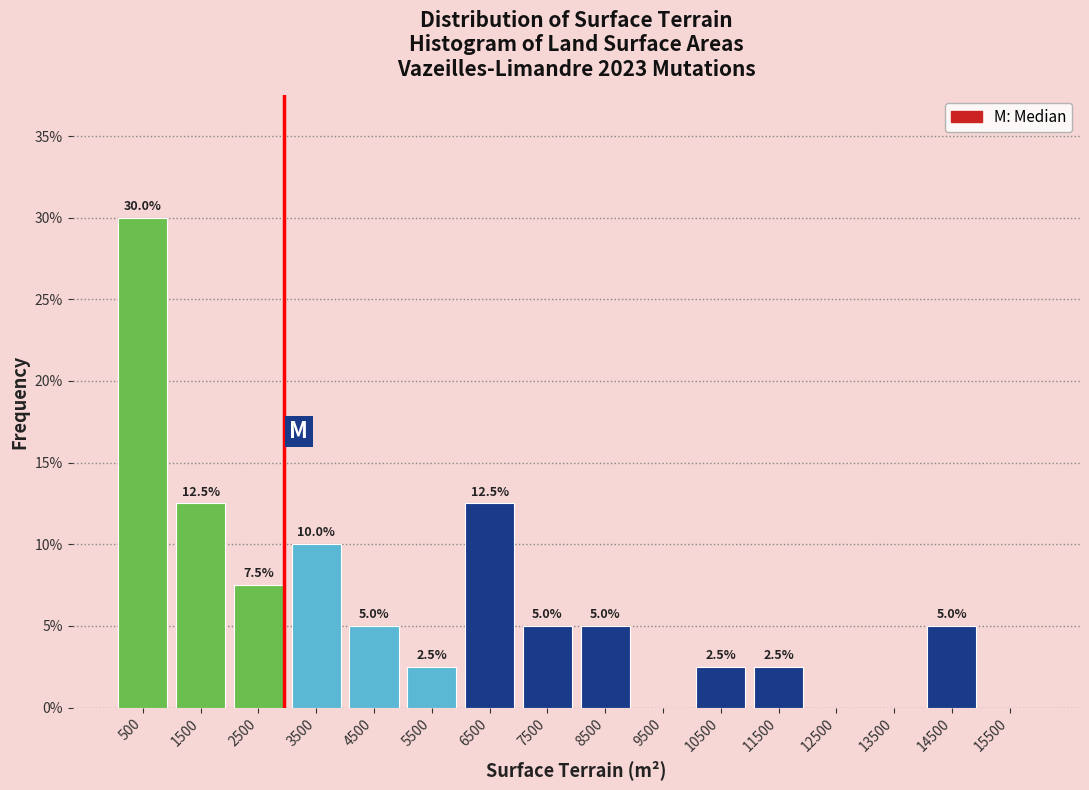

Which range on the x-axis has the tallest bar?

0 to 1000